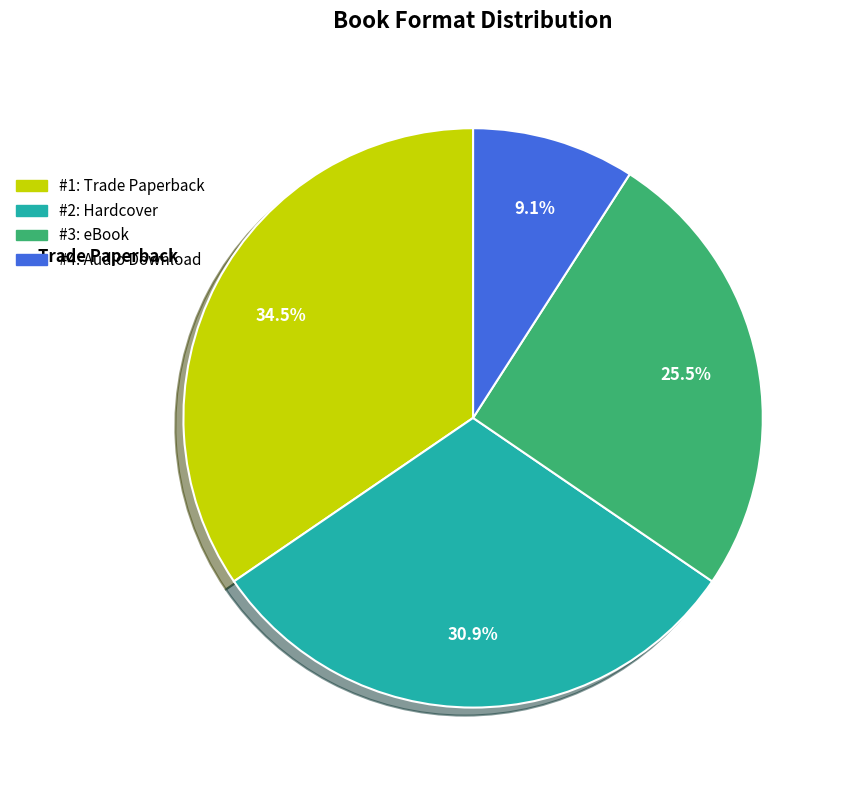

Is there any slice that represents more than half of the pie?

No